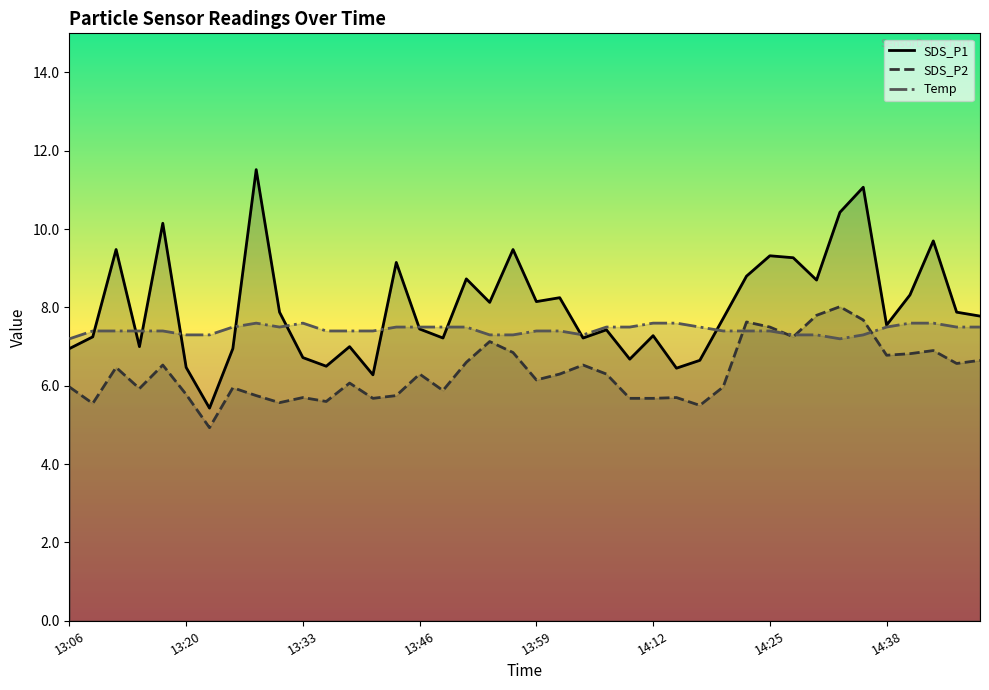

Rank the series by their maximum value, from lowest to highest.

Temp, SDS_P2, SDS_P1